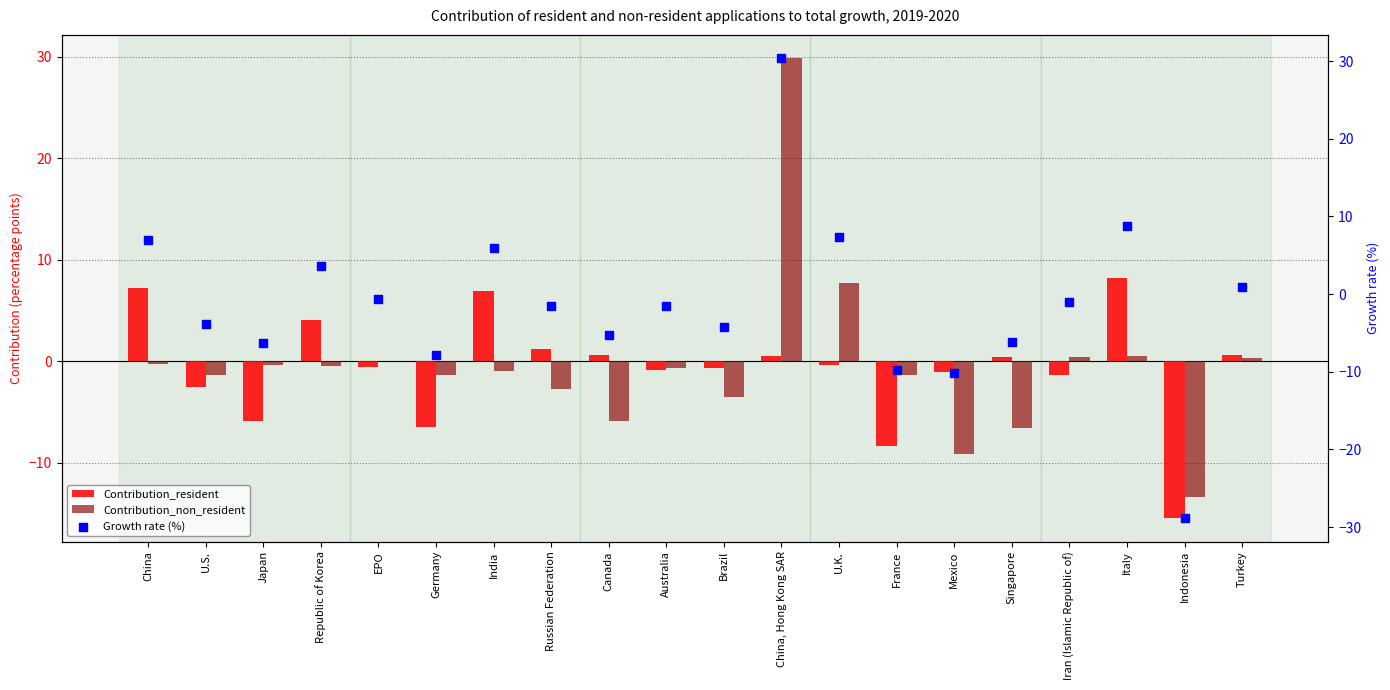

Which series contains the lowest Y value?

Growth rate (%)